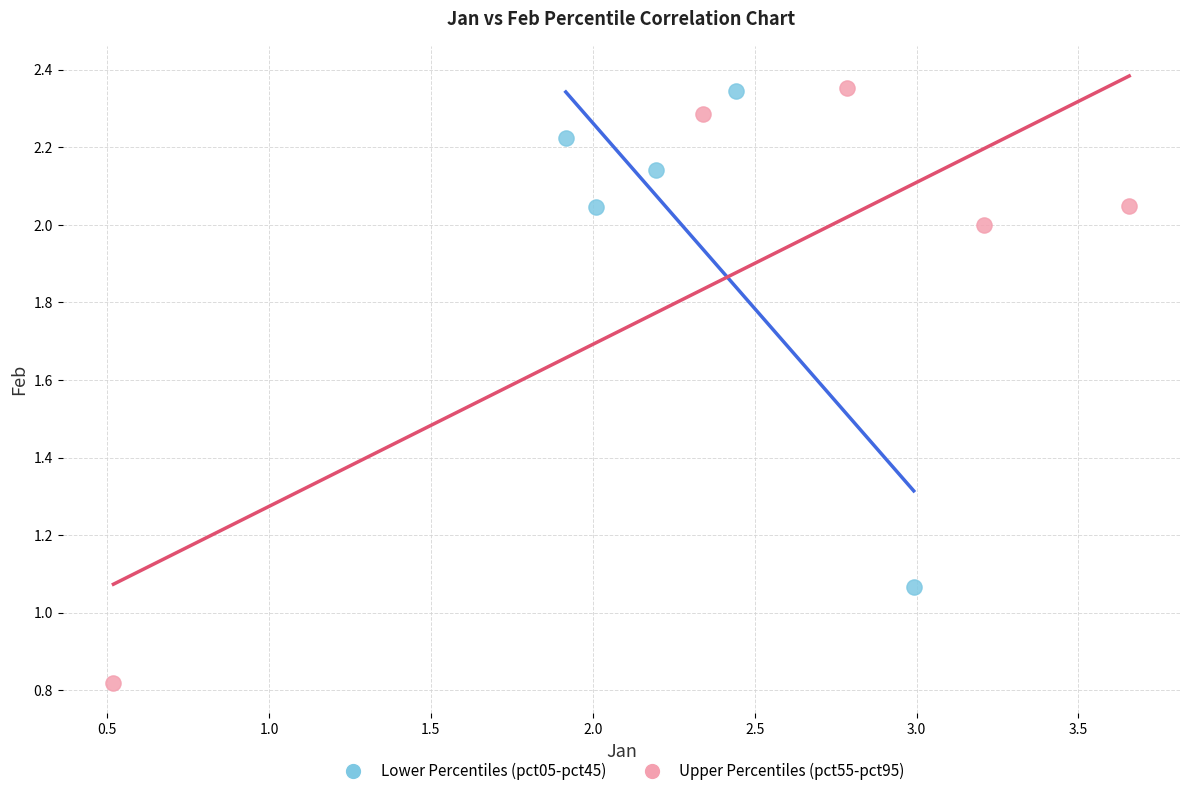

What are all the series names shown in the legend?

Lower Percentiles (pct05-pct45), Upper Percentiles (pct55-pct95)